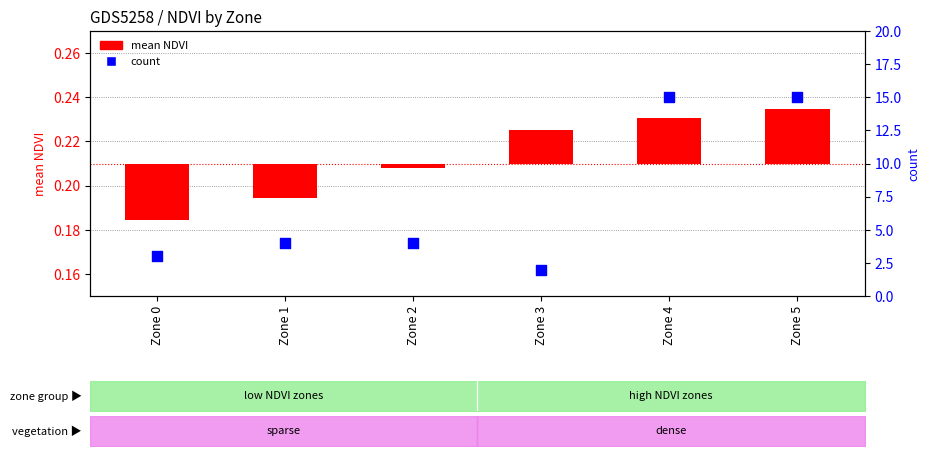

What is the total value across all series at Zone 3?

2.0